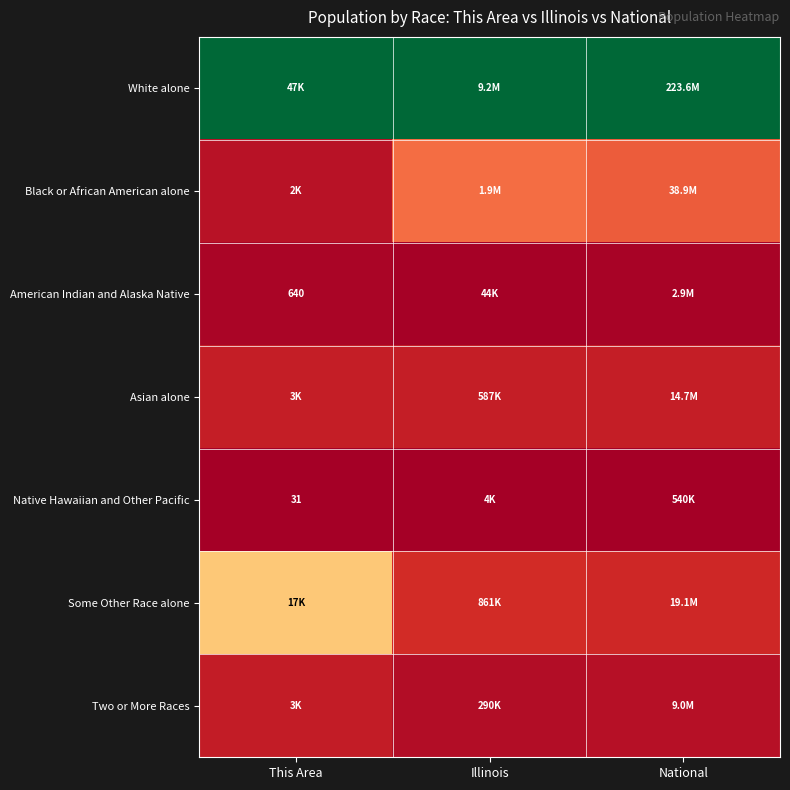

The value of Asian alone at Illinois is 0.1. True or false?

False